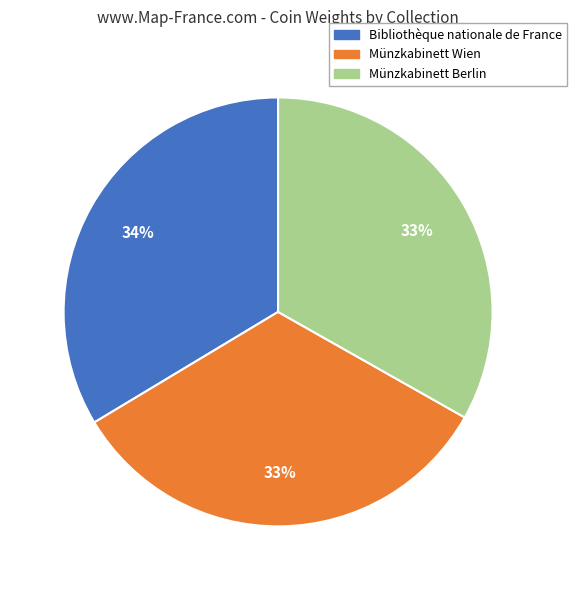

Is it true that Münzkabinett Wien is 43% of the pie?

False